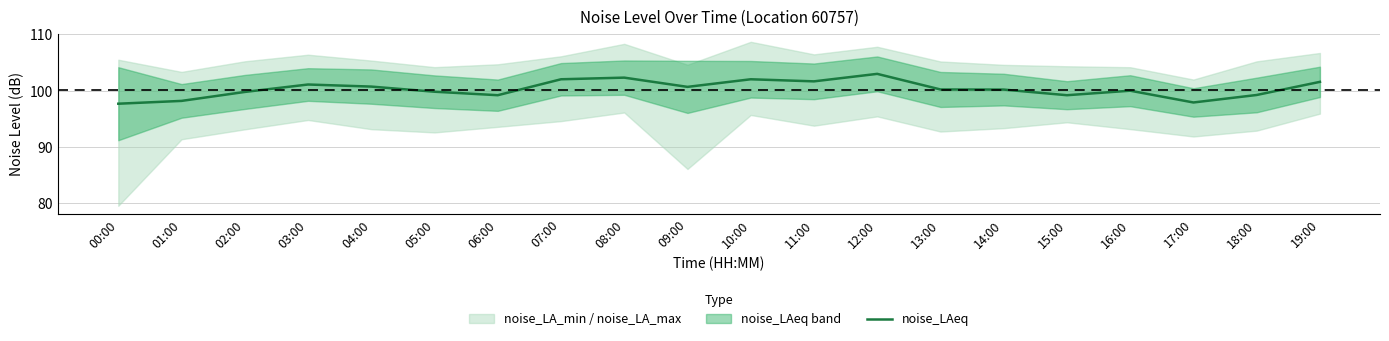

What position from the left is 09:00?

10